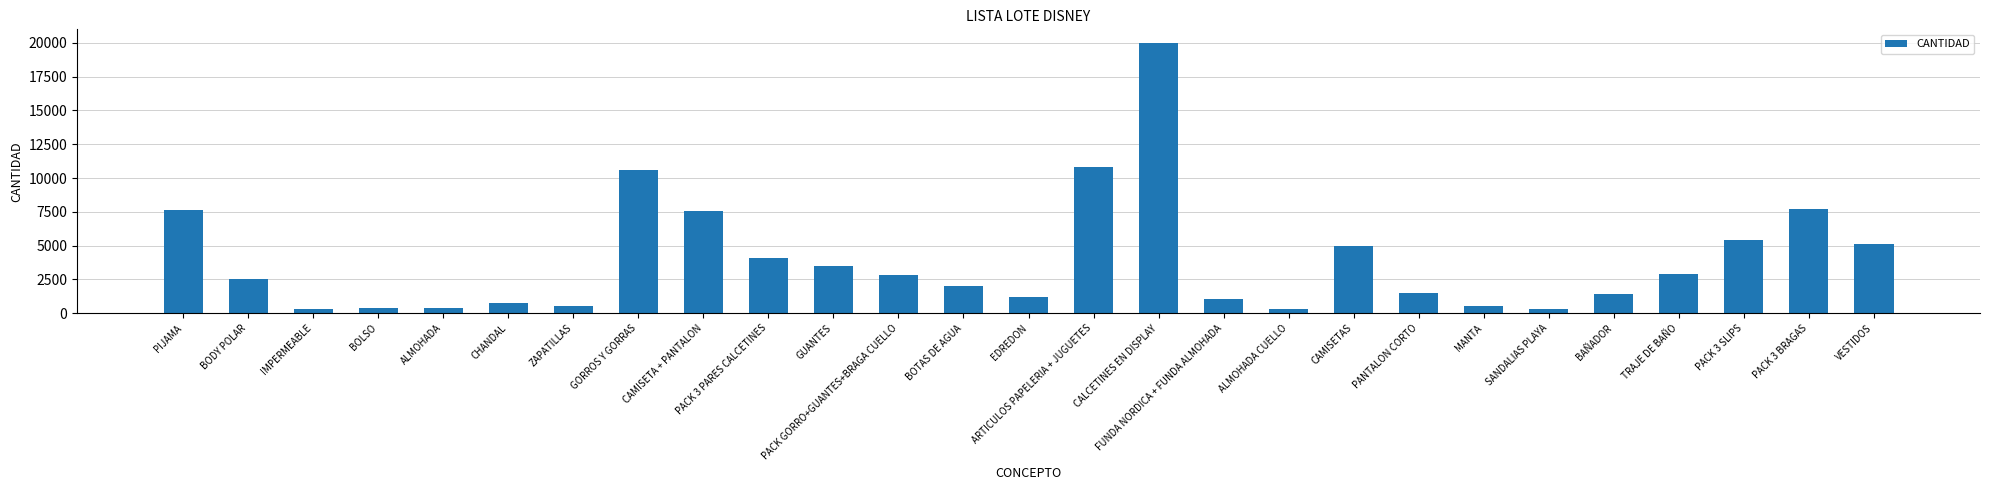

What is the label of the 20th bar from the left?

PANTALON CORTO